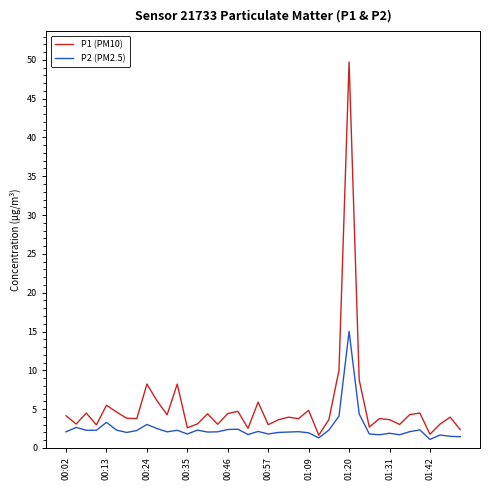

True or false: P2 (PM2.5) has more than 1 points higher than both neighbors.

True